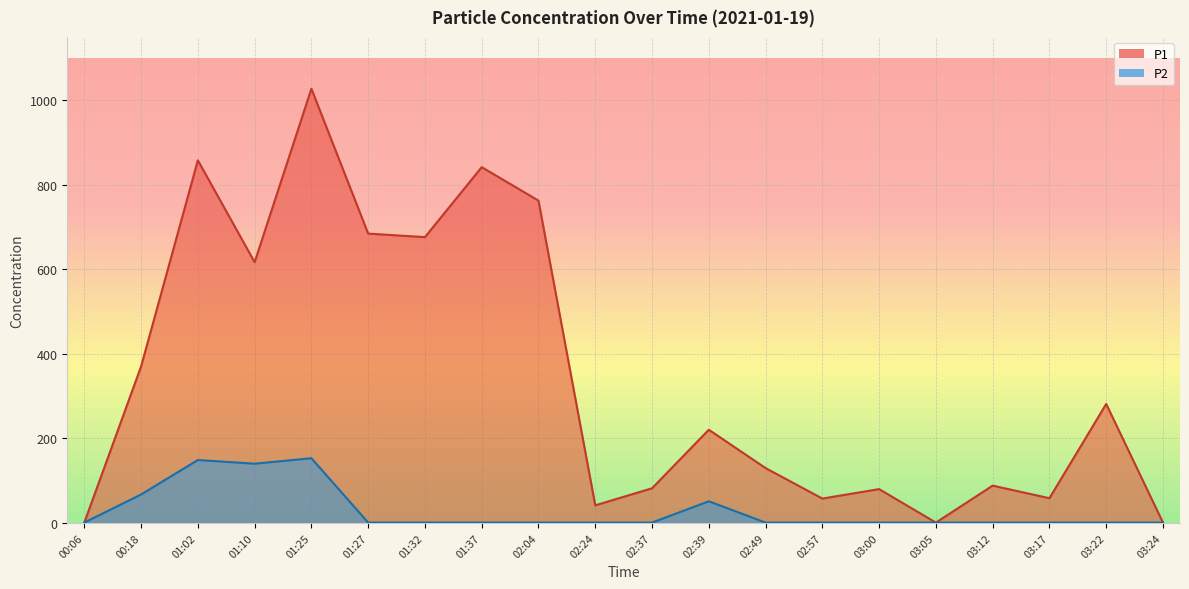

How many interior local valleys does the P1 series have?

6